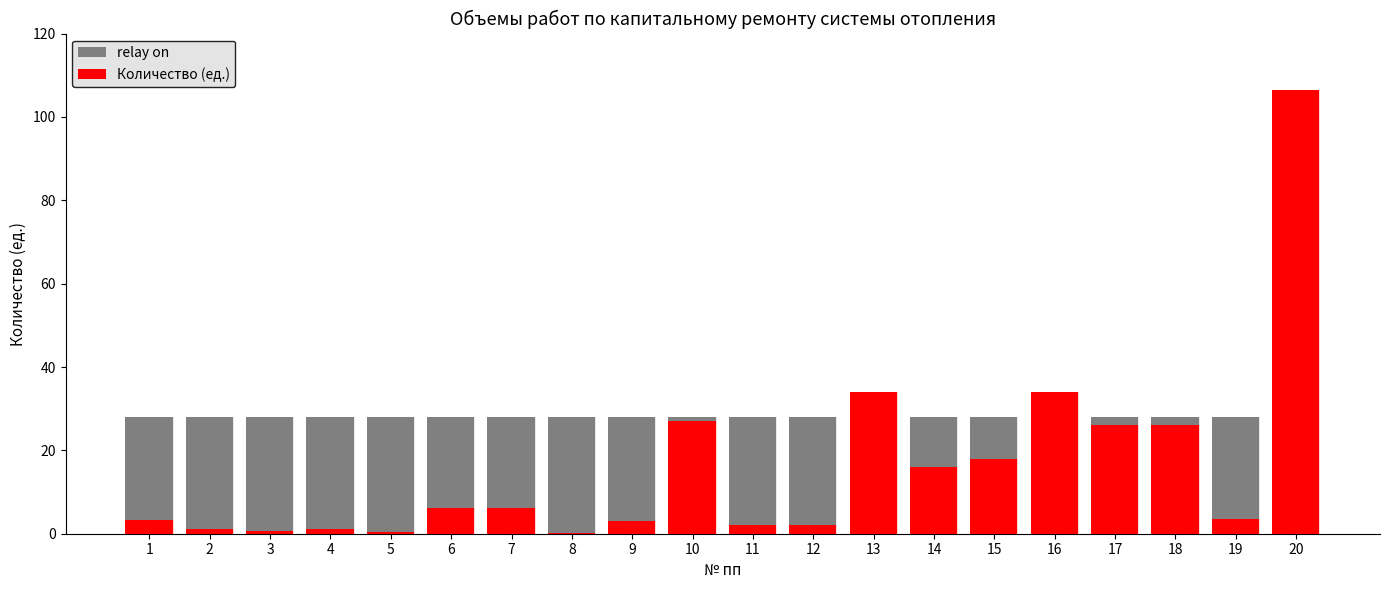

What is the sum of all relay on values?

560.0